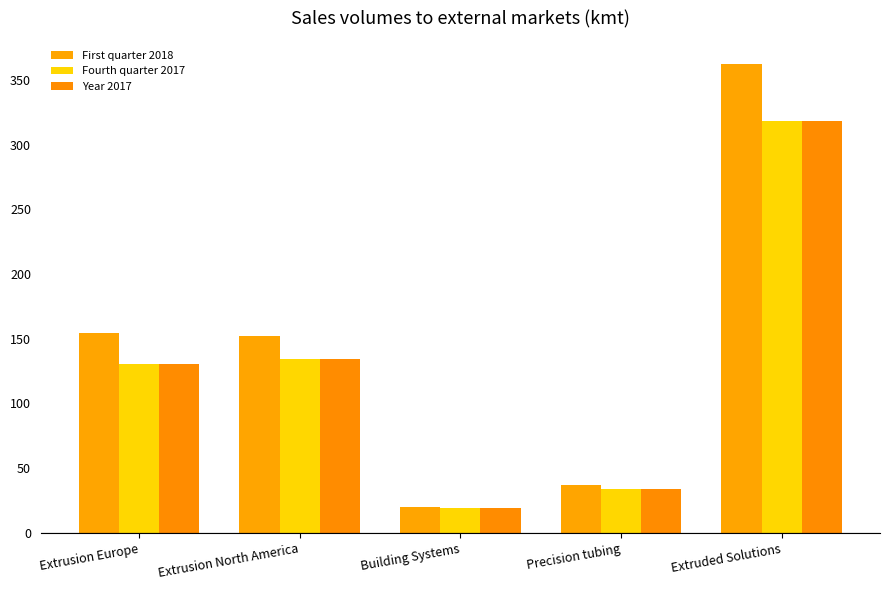

What are all the series names shown in the legend?

First quarter 2018, Fourth quarter 2017, Year 2017